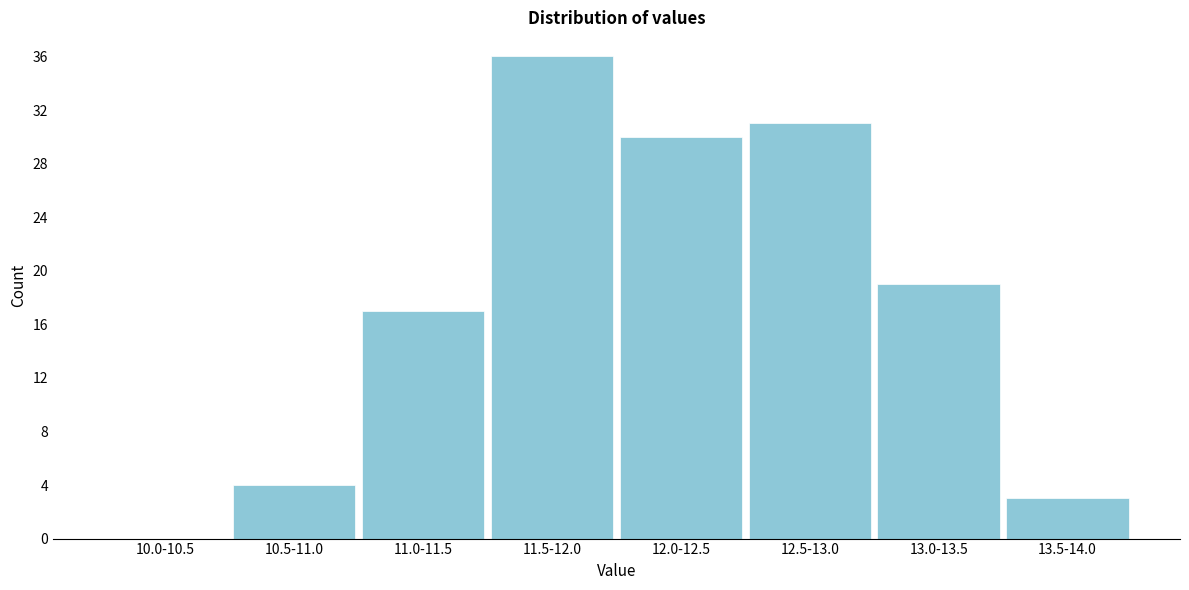

Reading right to left, extract all data points from this chart.

13.5-14.0=3	13.0-13.5=19	12.5-13.0=31	12.0-12.5=30	11.5-12.0=36	11.0-11.5=17	10.5-11.0=4	10.0-10.5=0